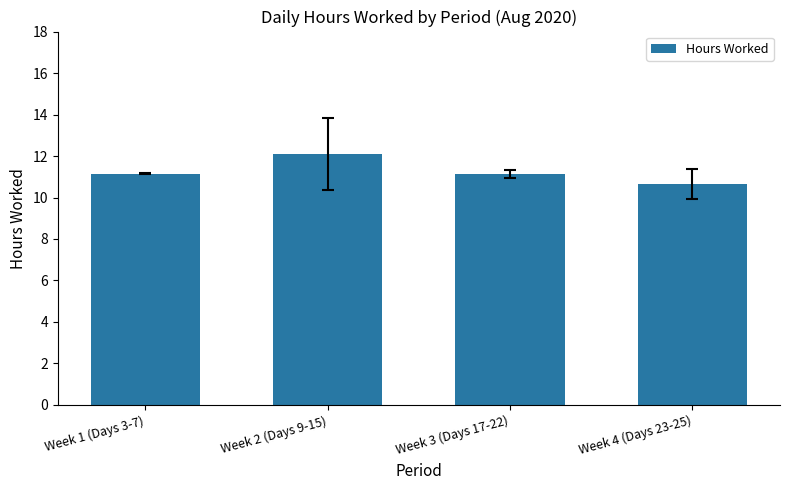

Reading left to right, extract all data points from this chart.

11.1	12.1	11.1	10.7